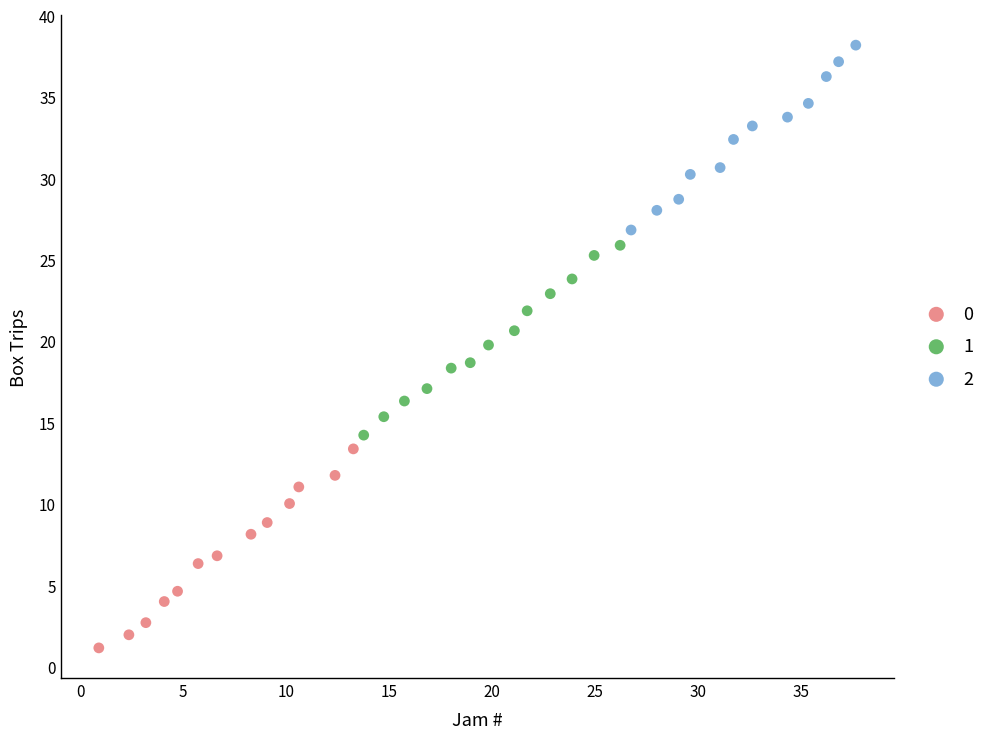

What are all the series names shown in the legend?

0, 1, 2